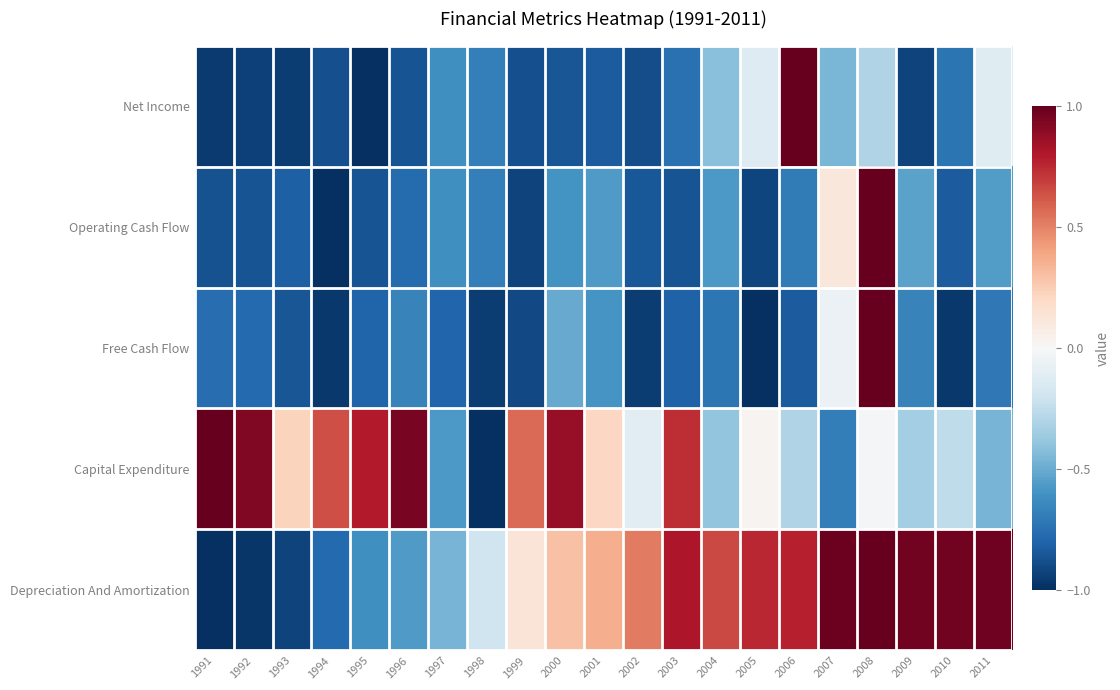

Reading left to right, transcribe all the data shown in this chart.

Net Income: 1991=-1.0	1992=-0.9	1993=-0.9	1994=-0.9	1995=-1.0	1996=-0.9	1997=-0.6	1998=-0.7	1999=-0.9	2000=-0.9	2001=-0.8	2002=-0.9	2003=-0.7	2004=-0.4	2005=-0.1	2006=1.0	2007=-0.5	2008=-0.3	2009=-0.9	2010=-0.7	2011=-0.1
Operating Cash Flow: 1991=-0.9	1992=-0.9	1993=-0.8	1994=-1.0	1995=-0.9	1996=-0.8	1997=-0.6	1998=-0.7	1999=-0.9	2000=-0.6	2001=-0.6	2002=-0.8	2003=-0.9	2004=-0.6	2005=-0.9	2006=-0.7	2007=0.1	2008=1.0	2009=-0.5	2010=-0.8	2011=-0.6
Free Cash Flow: 1991=-0.8	1992=-0.8	1993=-0.9	1994=-1.0	1995=-0.8	1996=-0.7	1997=-0.8	1998=-0.9	1999=-0.9	2000=-0.5	2001=-0.6	2002=-0.9	2003=-0.8	2004=-0.7	2005=-1.0	2006=-0.8	2007=-0.1	2008=1.0	2009=-0.7	2010=-1.0	2011=-0.7
Capital Expenditure: 1991=1.0	1992=0.9	1993=0.2	1994=0.6	1995=0.8	1996=0.9	1997=-0.6	1998=-1.0	1999=0.6	2000=0.9	2001=0.2	2002=-0.1	2003=0.7	2004=-0.4	2005=0.0	2006=-0.3	2007=-0.7	2008=-0.0	2009=-0.3	2010=-0.3	2011=-0.5
Depreciation And Amortization: 1991=-1.0	1992=-1.0	1993=-0.9	1994=-0.8	1995=-0.6	1996=-0.6	1997=-0.5	1998=-0.2	1999=0.1	2000=0.3	2001=0.4	2002=0.5	2003=0.8	2004=0.7	2005=0.8	2006=0.8	2007=1.0	2008=1.0	2009=1.0	2010=1.0	2011=1.0